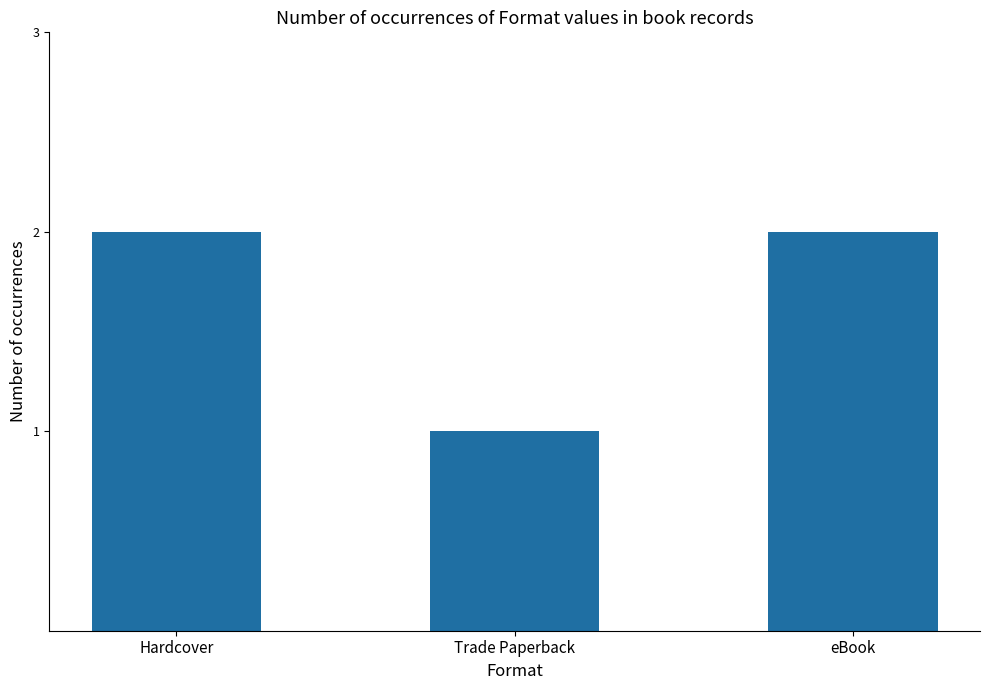

Reading left to right, transcribe all the data shown in this chart.

Hardcover=2	Trade Paperback=1	eBook=2